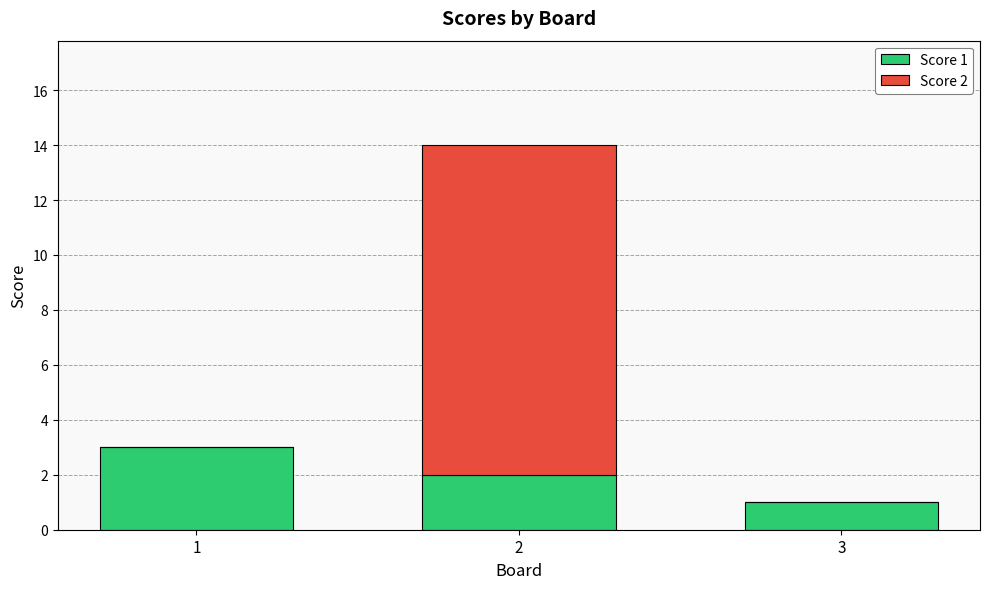

Is it true that Score 1 equals 1 at 3?

True